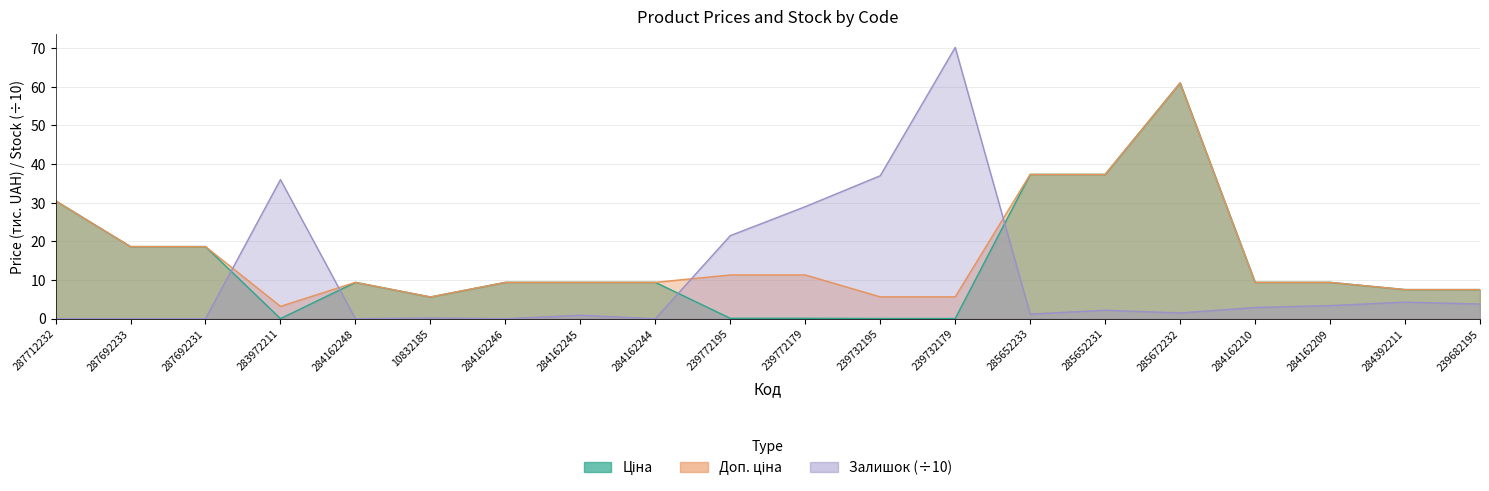

How many data points does each series have?

20